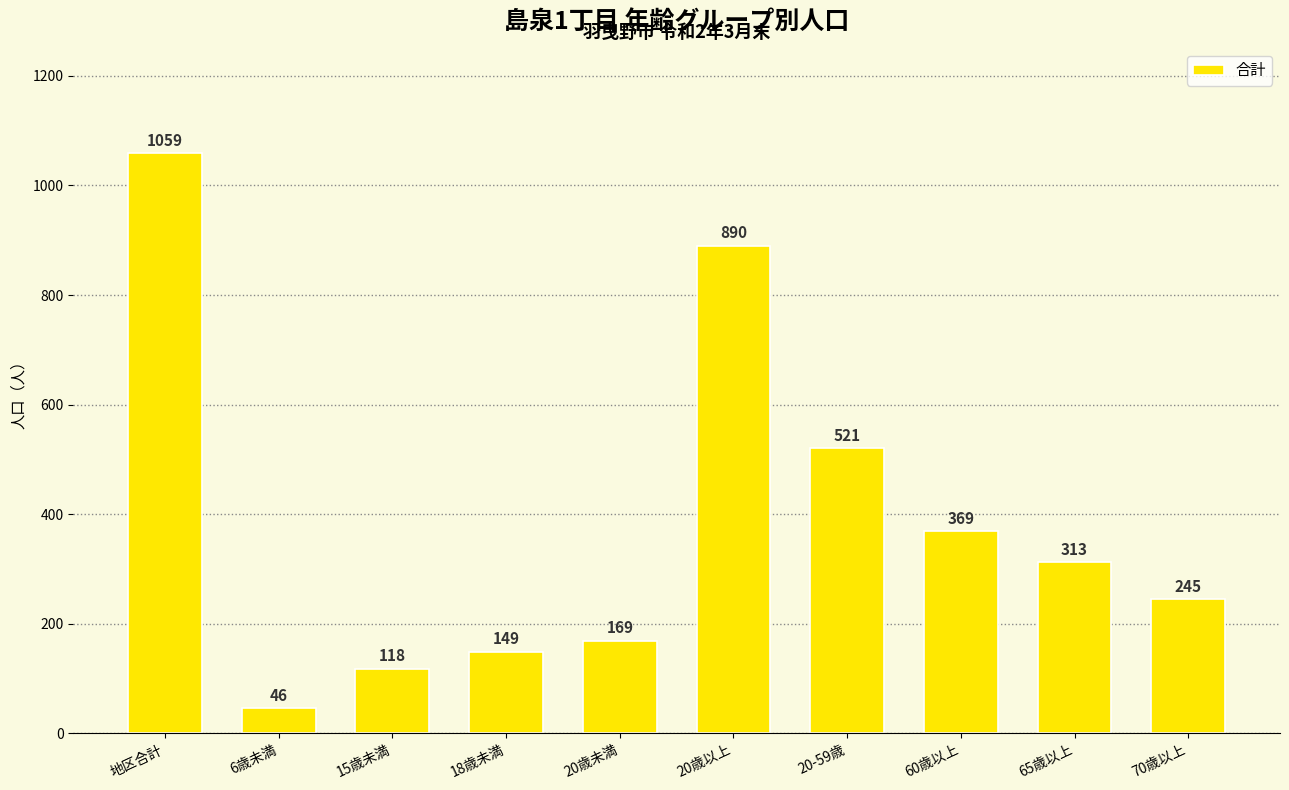

What is the minimum value shown in the chart?

46